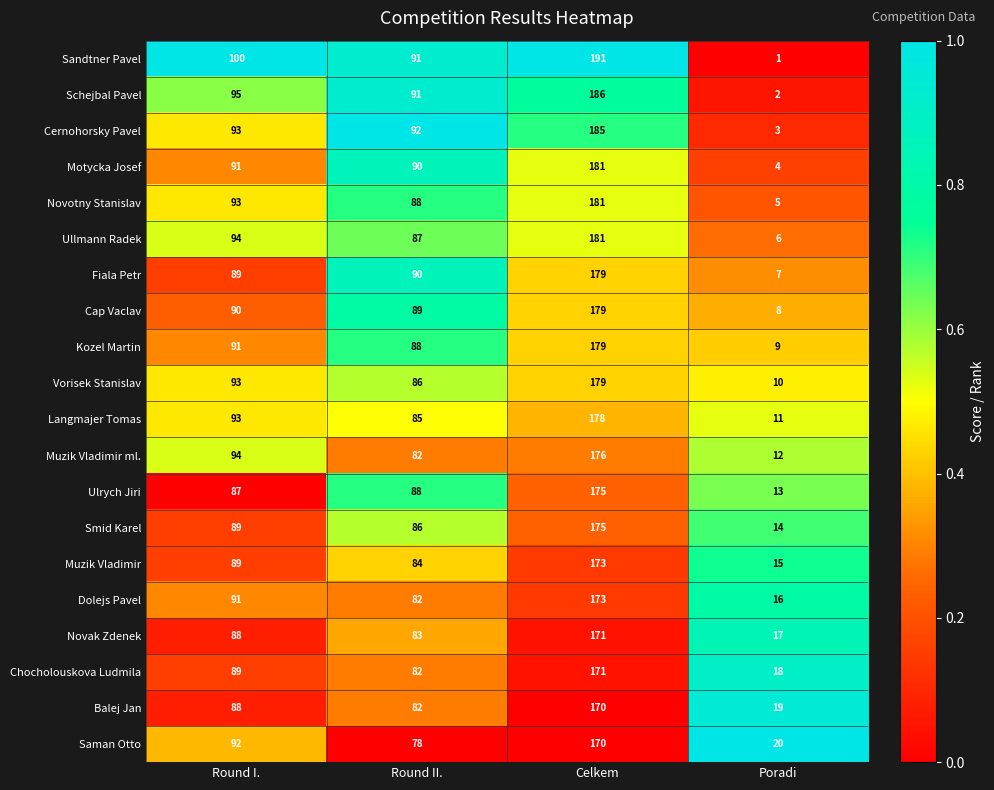

The value of Fiala Petr at Round II. is 90. True or false?

True